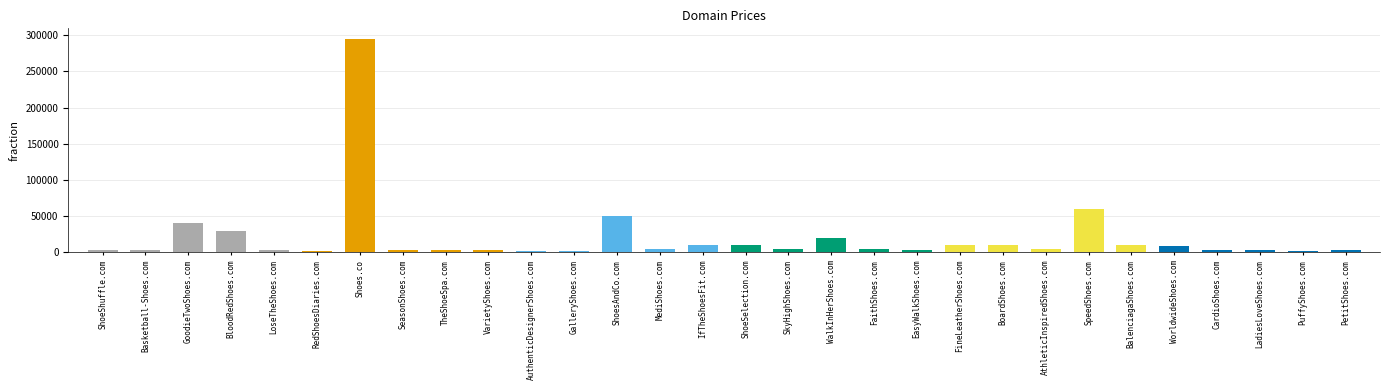

What is the change in value from ShoeSelection.com to LadiesLoveShoes.com?

-7000